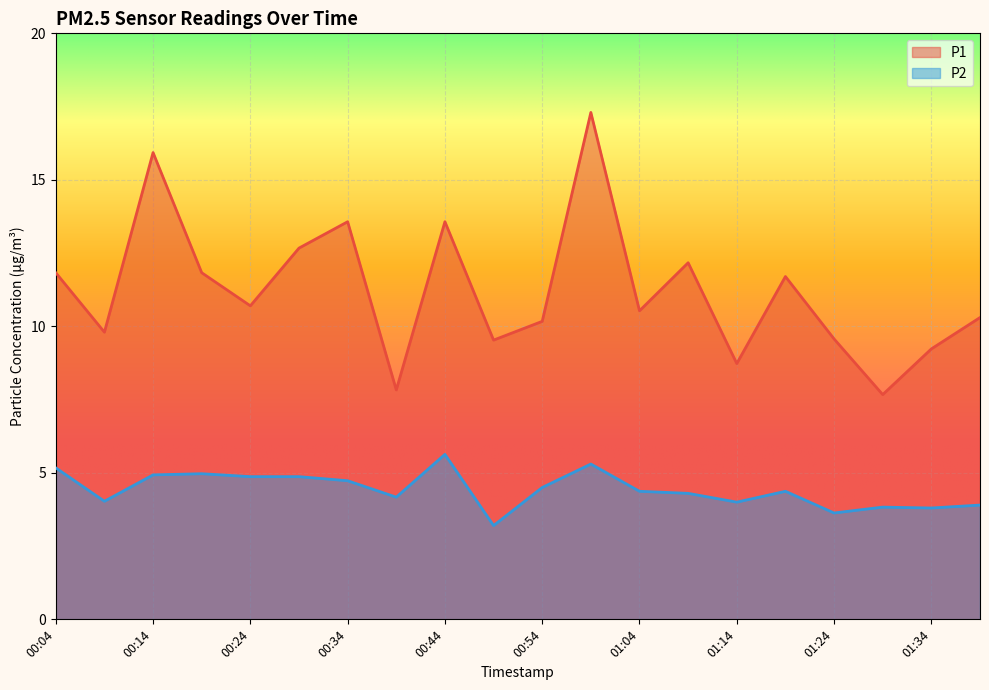

True or false: P2 and P1 cross at least once.

False